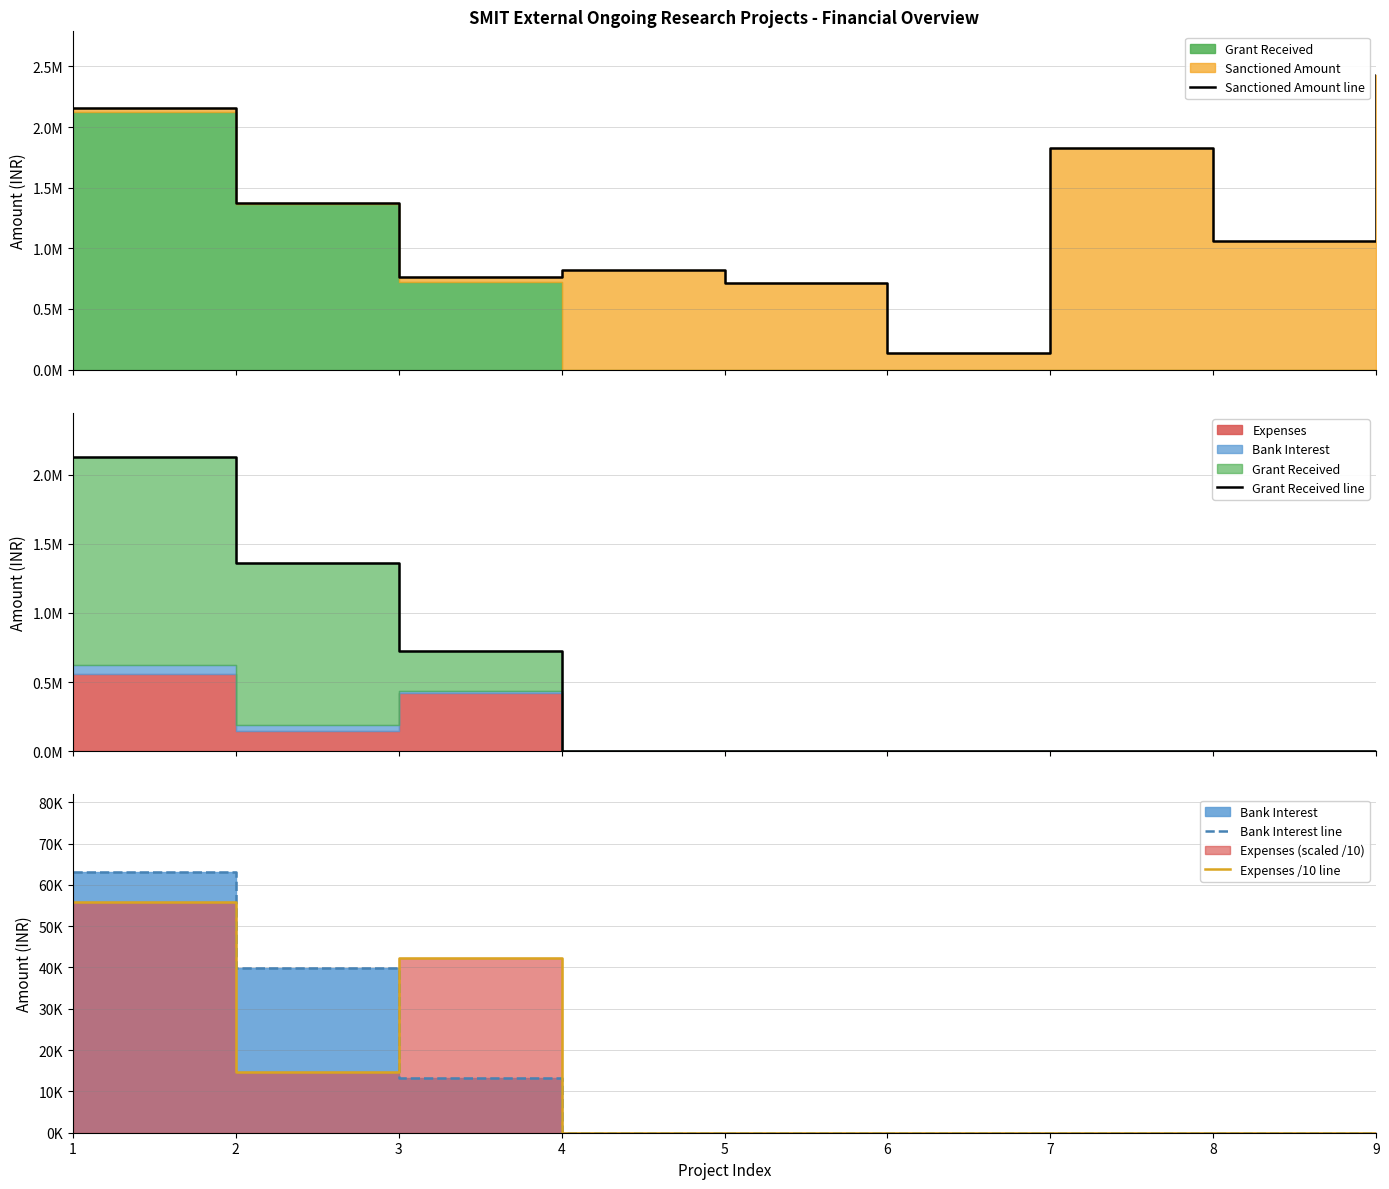

What is the value of the Sanctioned Amount line point at the 4th from the left?

825480.0